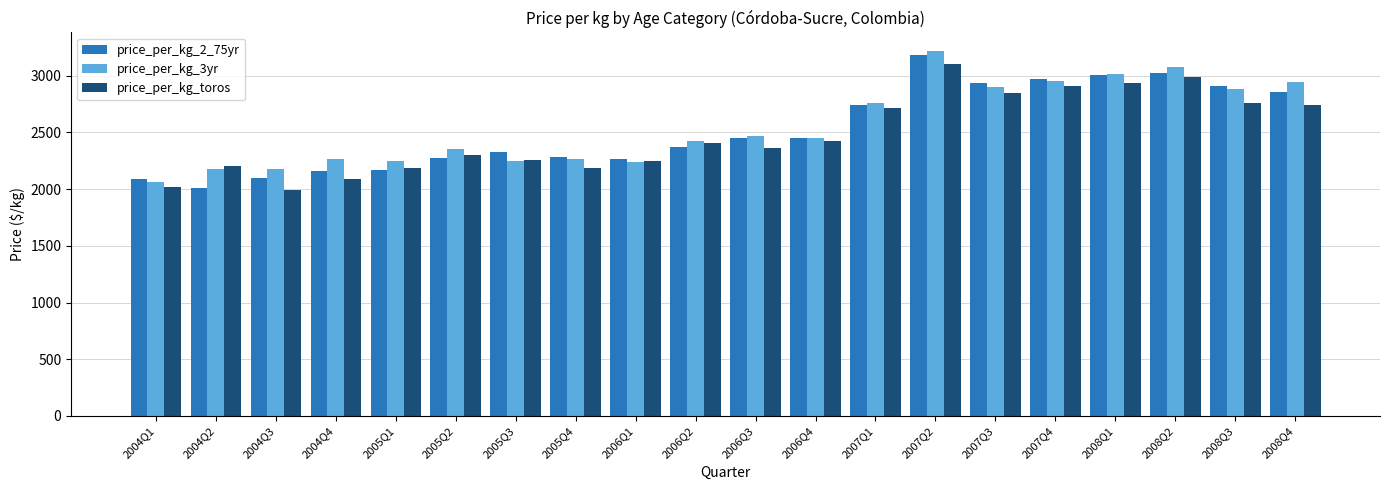

Is it true that price_per_kg_toros equals 2935 at 2008Q1?

True